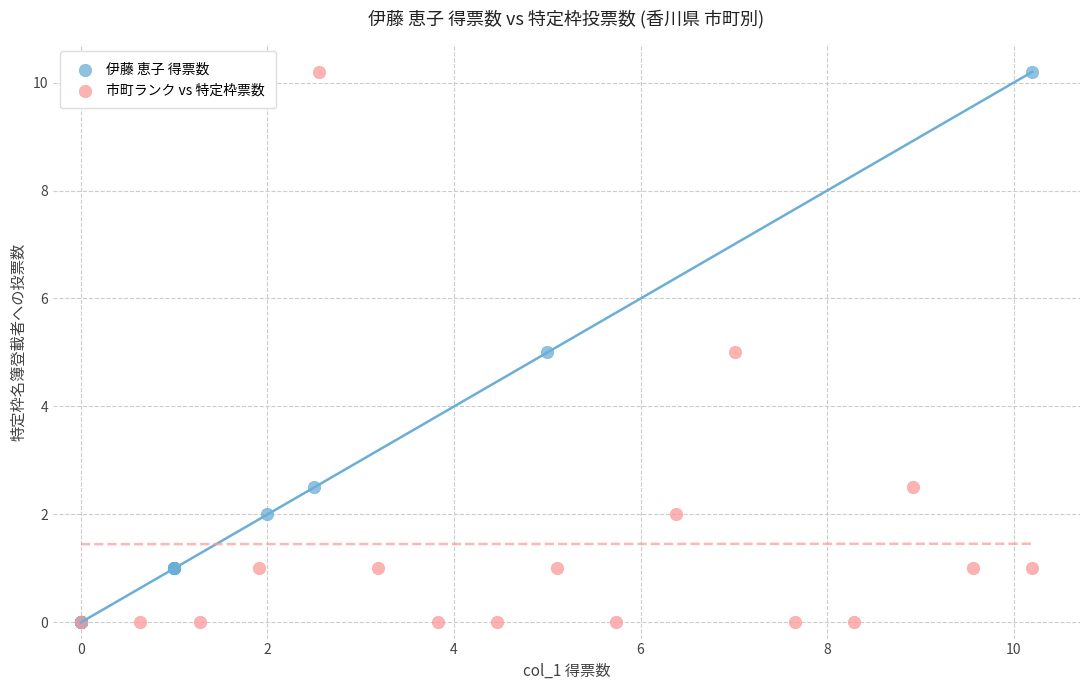

What are all the series names shown in the legend?

伊藤 恵子 得票数, 市町ランク vs 特定枠票数